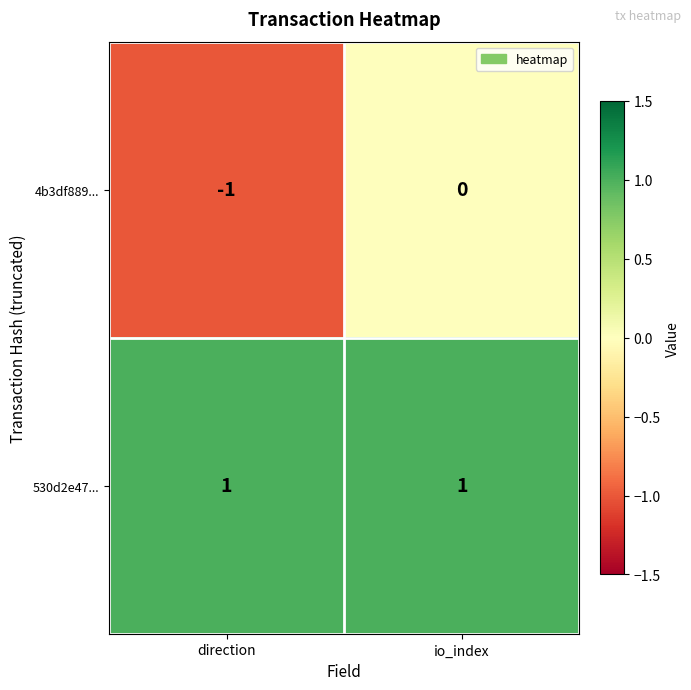

Reading right to left, transcribe all the data shown in this chart.

4b3df889...: 0	-1
530d2e47...: 1	1